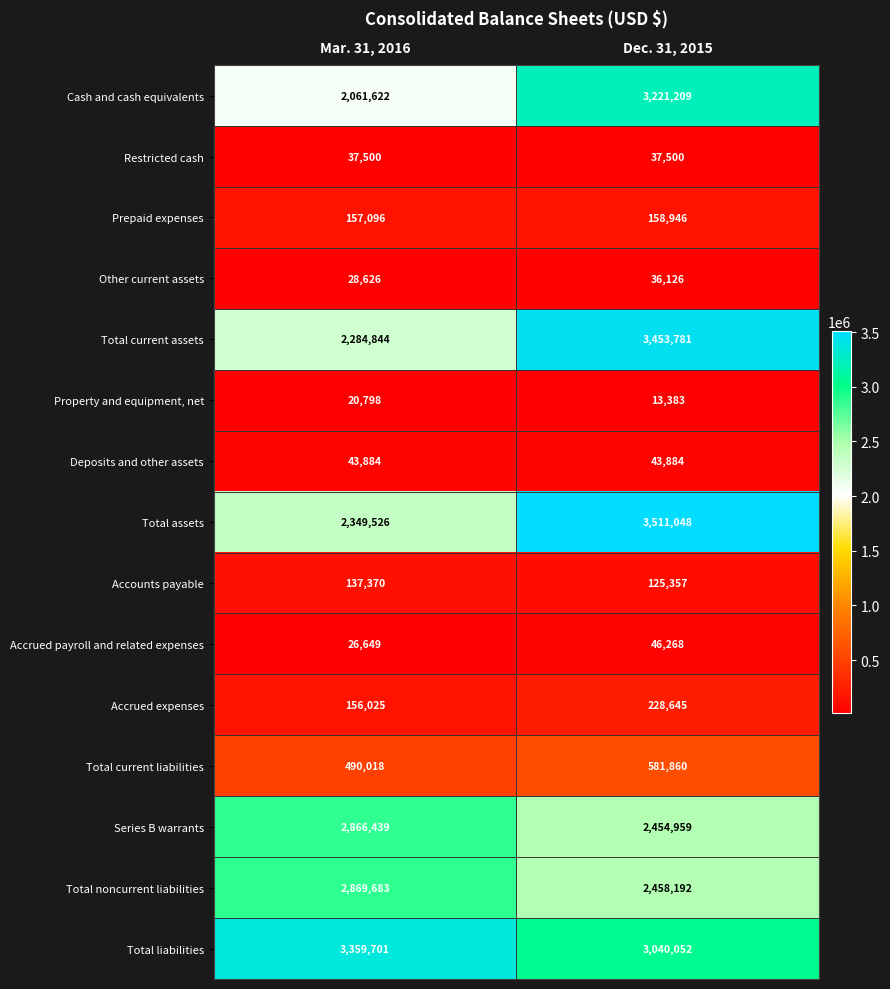

What is the average value of the Deposits and other assets series?

43884